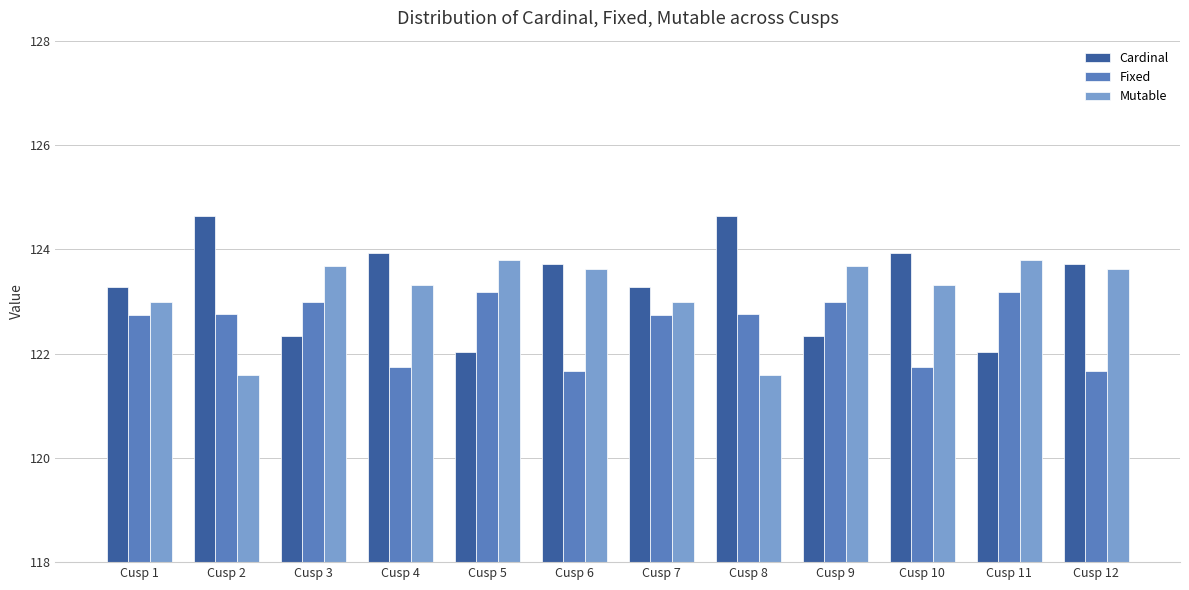

What is the total value across all series at Cusp 6?

369.0